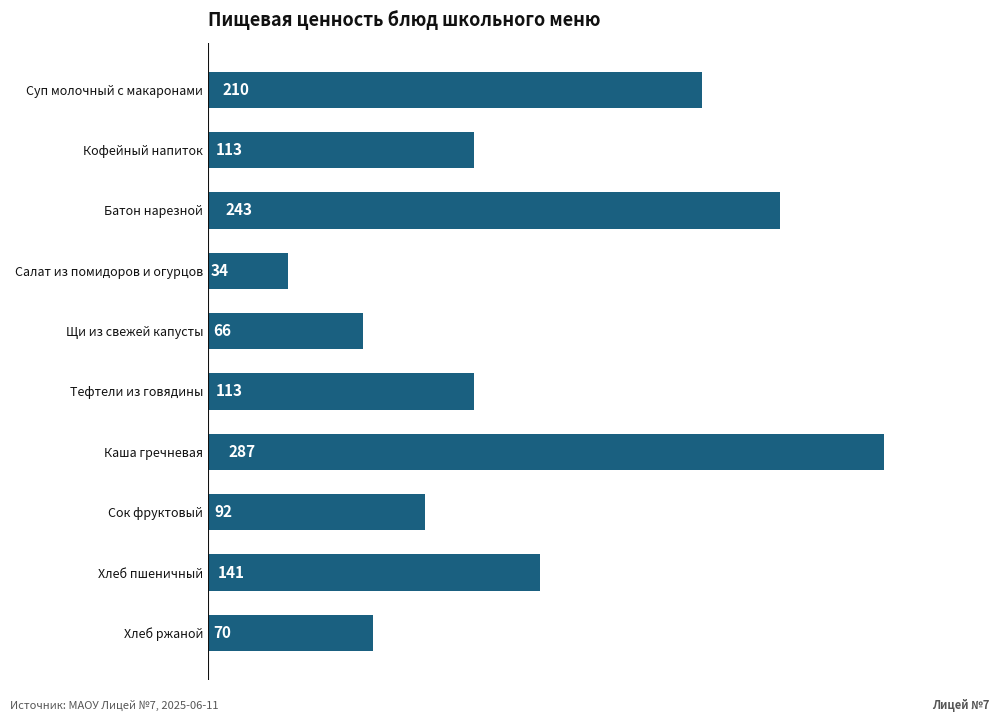

The chart shows a value of 96 at Каша гречневая. True or false?

False